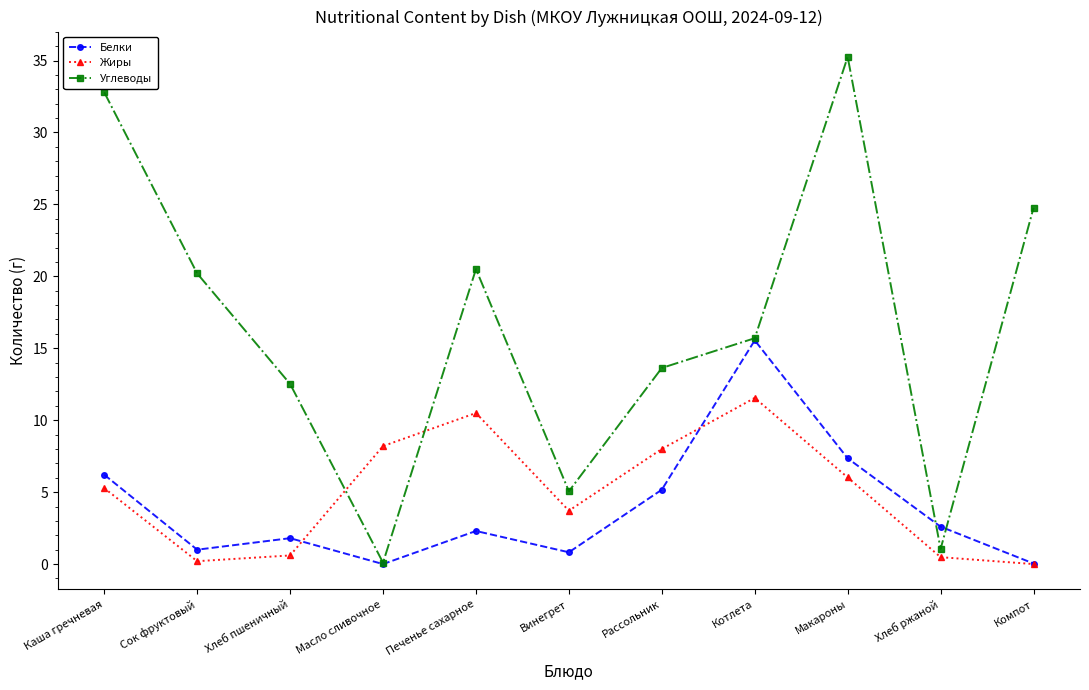

At Печенье сахарное, list the series in order from largest to smallest.

Углеводы, Жиры, Белки